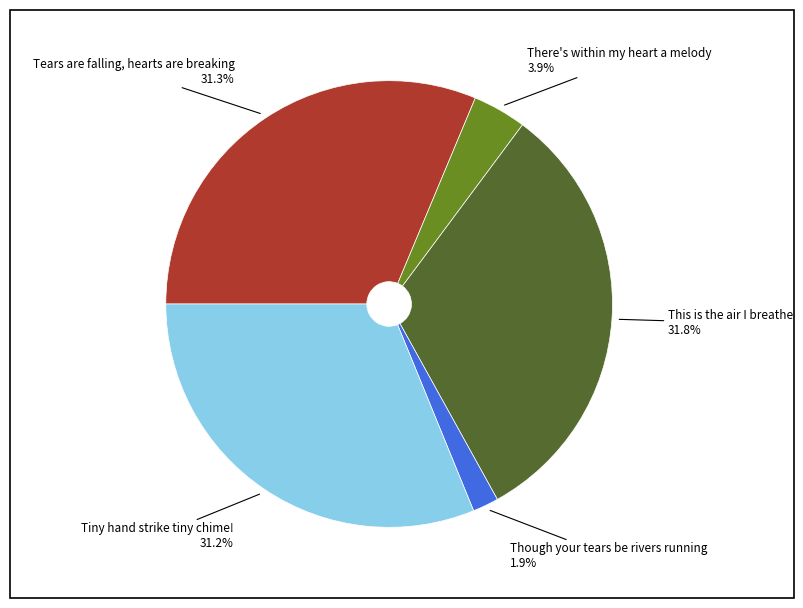

Does any single category account for the majority?

No